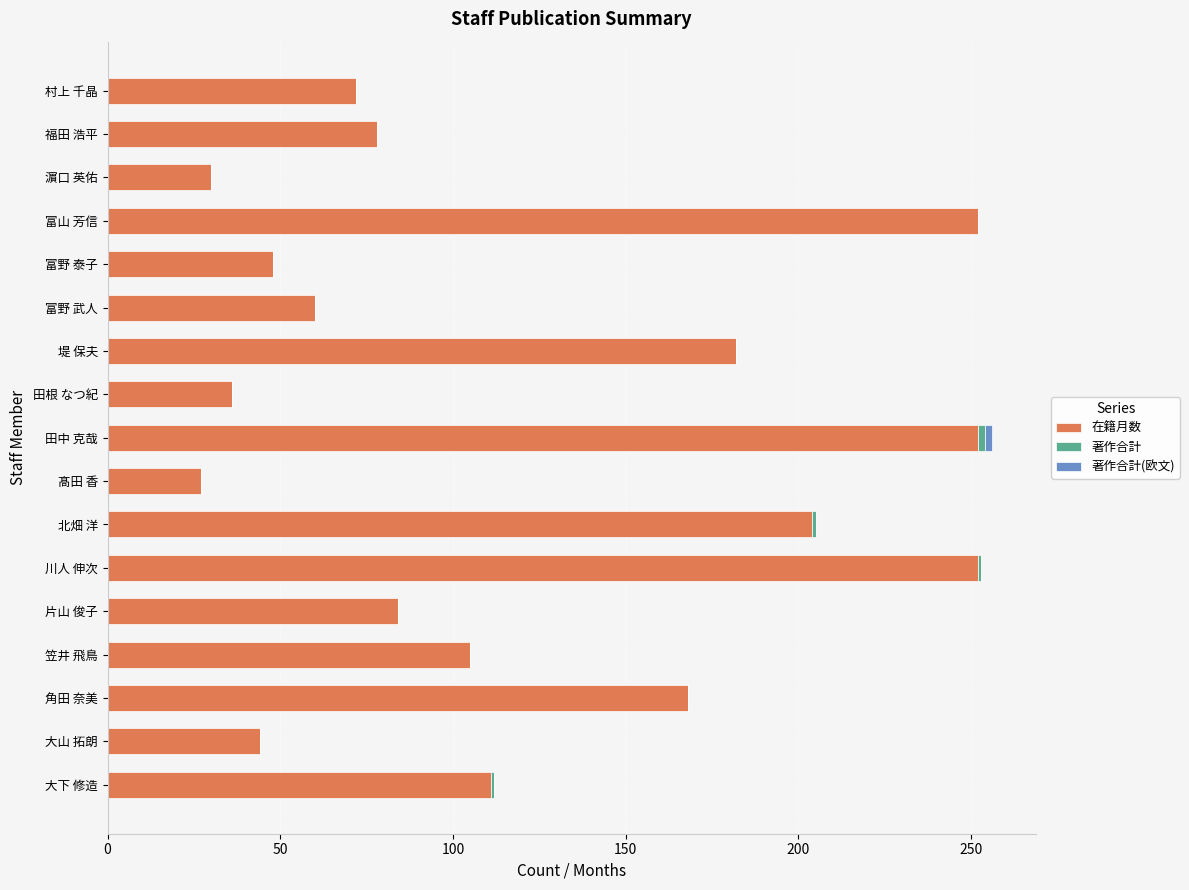

What is the total value across all series at 片山 俊子?

84